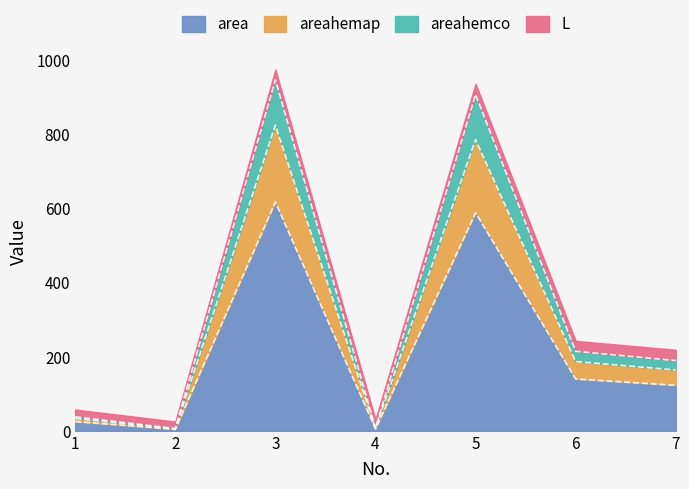

Is it true that areahemco equals 1300.4 at 3?

False